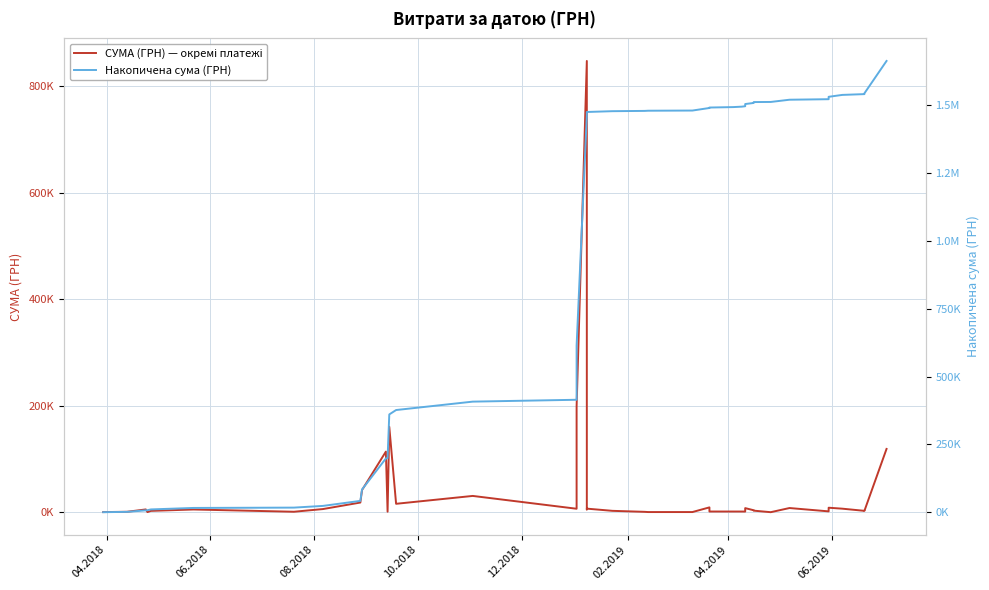

The value of СУМА (ГРН) — окремі платежі at 15 is 4436.5. True or false?

False